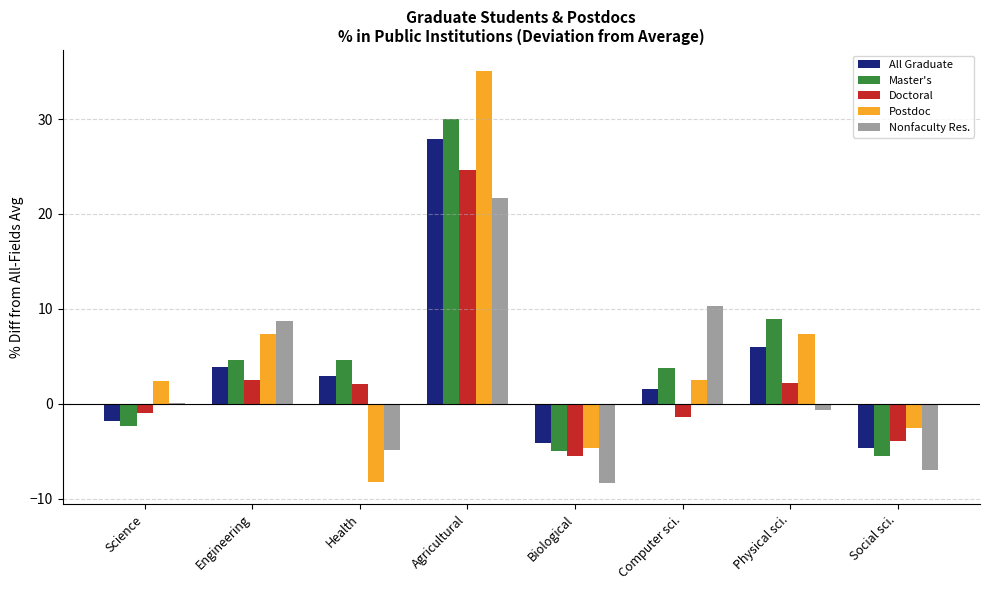

What is the maximum value for Nonfaculty Res.?

21.7